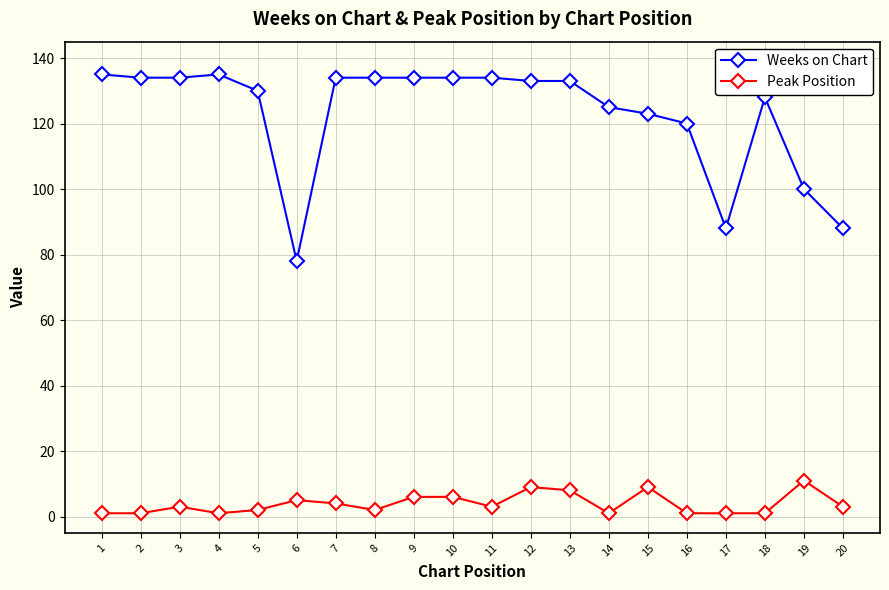

Rank the series by their average value, from lowest to highest.

Peak Position, Weeks on Chart